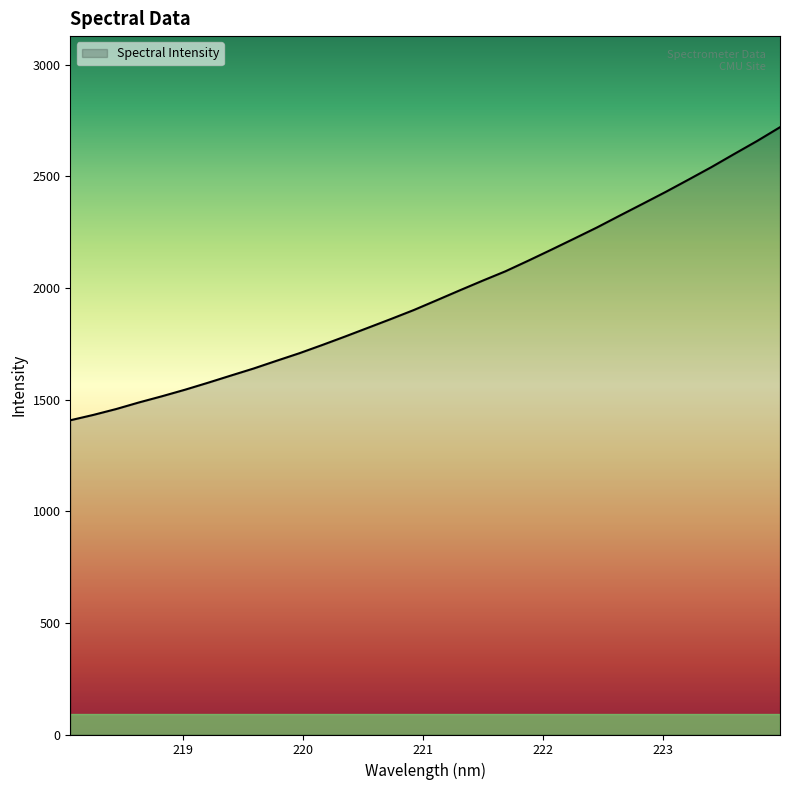

What is the smallest value displayed?

1407.1